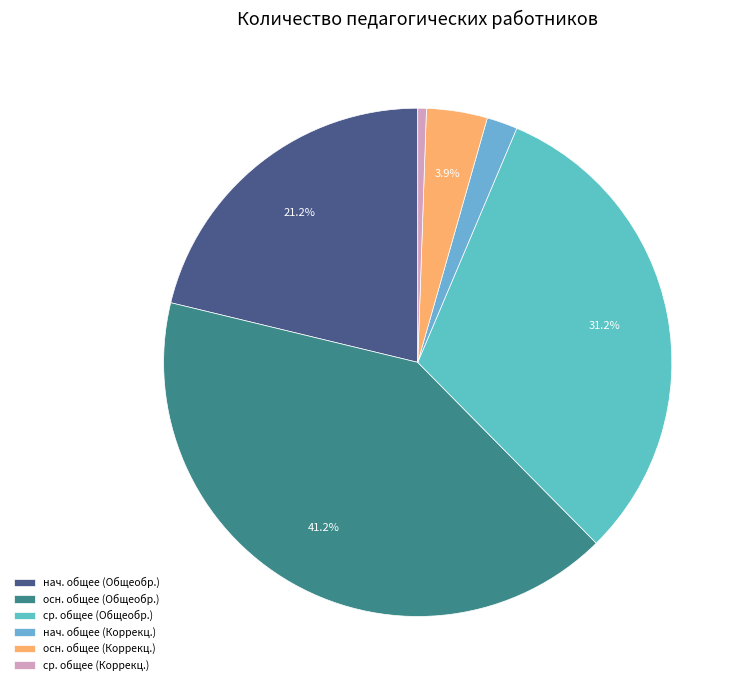

Is there a majority slice in this chart?

No